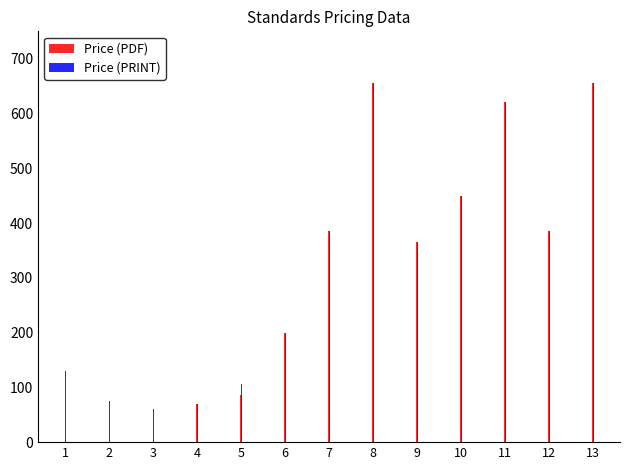

At which label does Price (PDF) first exceed 365?

7